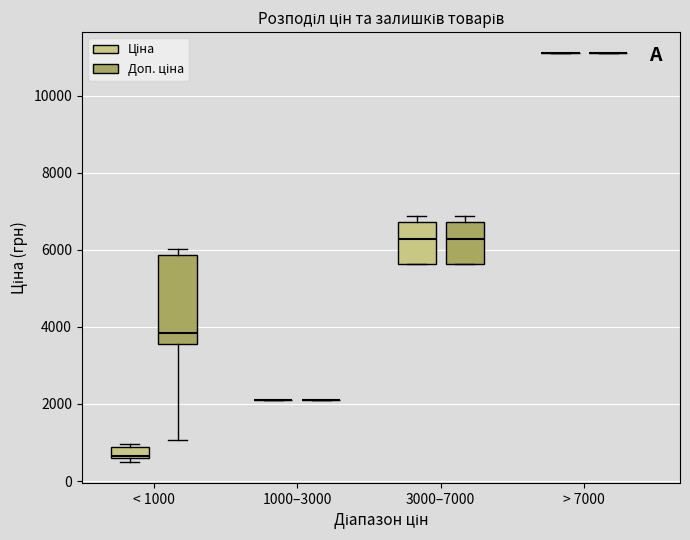

Reading left to right, read every box against the y-axis: the position of its median line, the range the box covers, and the ends of its whiskers. The values are not printed on the chart, so give them approximately, as read against the axis.

< 1000 (Ціна): median 600 (just above the box's lower edge), box 600 to 800, whiskers 400 to 1000
< 1000 (Доп. ціна): median 3800, box 3600 to 5800, whiskers 1000 to 6000
1000–3000 (Ціна): box collapsed to a line at 2000, whiskers 2000 to 2000
1000–3000 (Доп. ціна): box collapsed to a line at 2000, whiskers 2000 to 2000
3000–7000 (Ціна): median 6200, box 5600 to 6800, whiskers 5600 to 6800 (just above the box's upper edge)
3000–7000 (Доп. ціна): median 6200, box 5600 to 6800, whiskers 5600 to 6800 (just above the box's upper edge)
> 7000 (Ціна): box collapsed to a line at 11200, whiskers 11200 to 11200
> 7000 (Доп. ціна): box collapsed to a line at 11200, whiskers 11200 to 11200